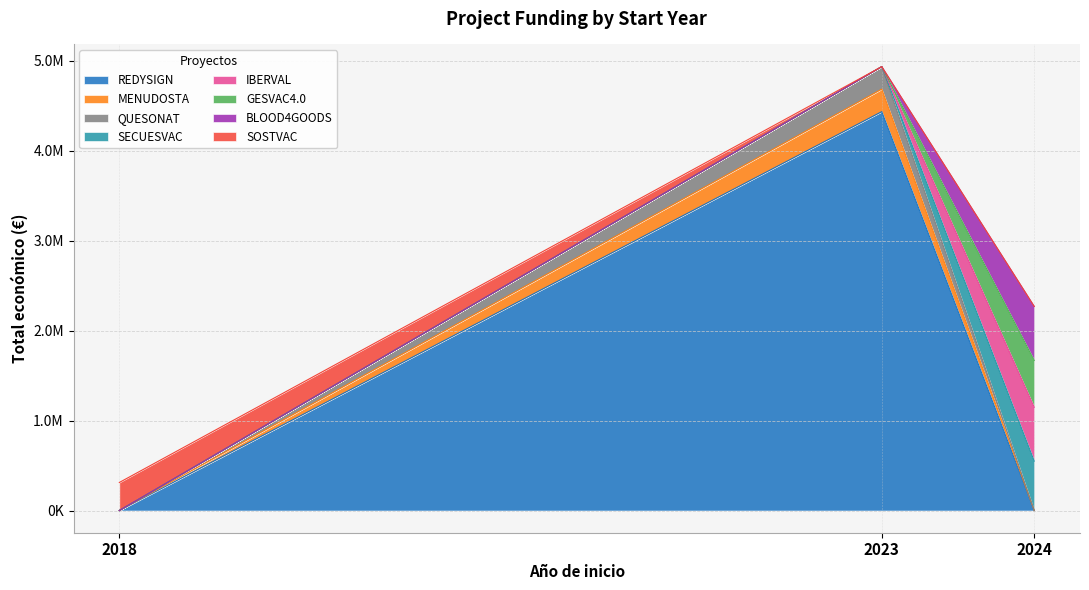

Does the chart have visible grid lines?

Yes